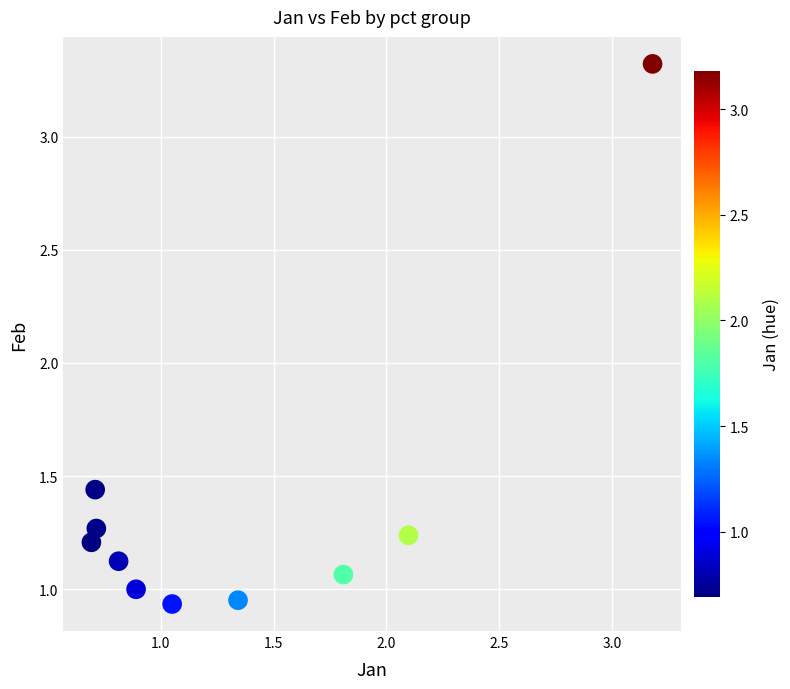

What is the range of Y values (max minus min)?

2.4